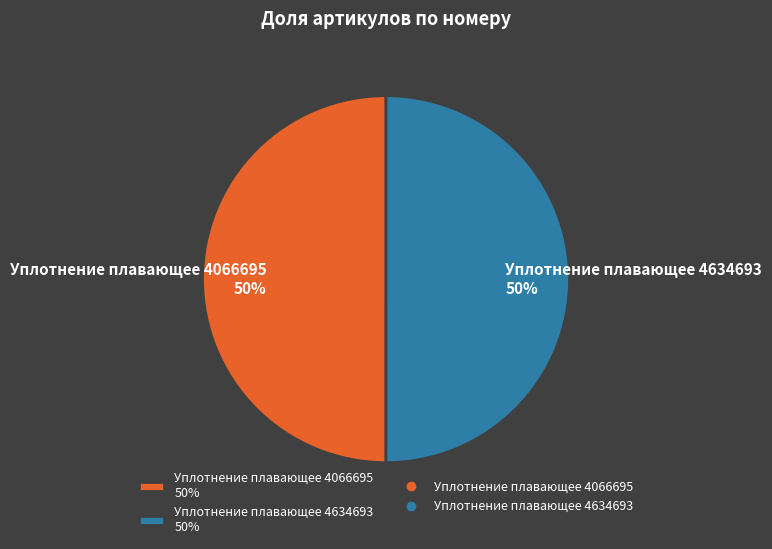

How many segments does this pie chart have?

2